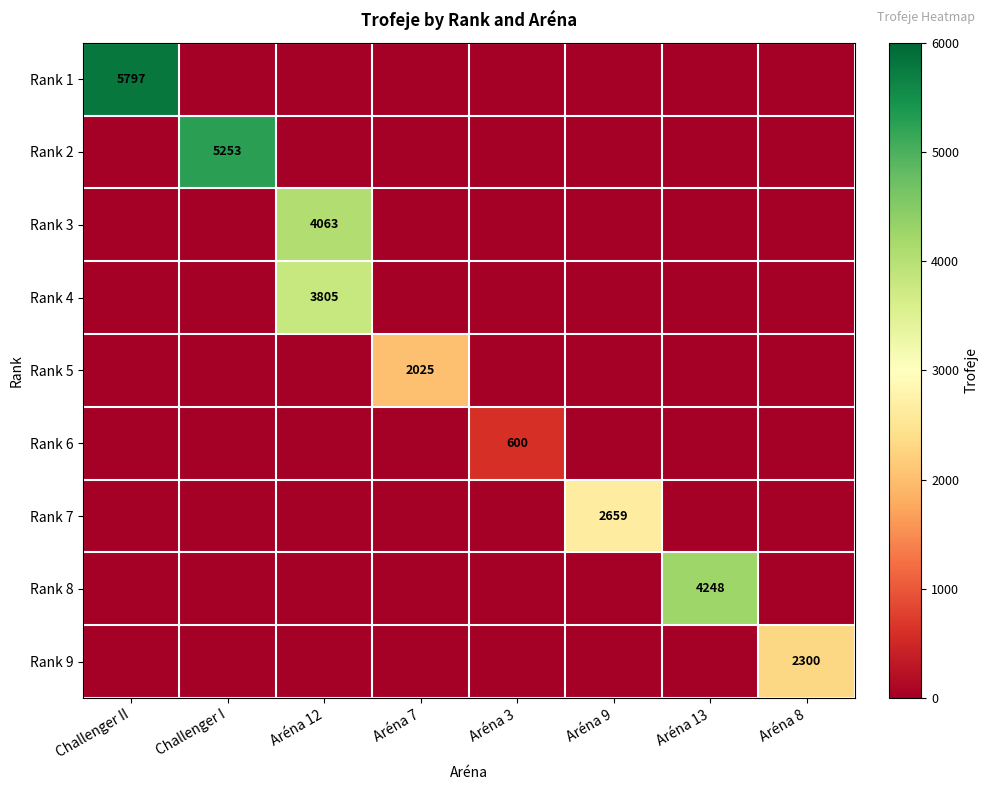

What is the spread (max minus min) of values at Challenger II?

5797